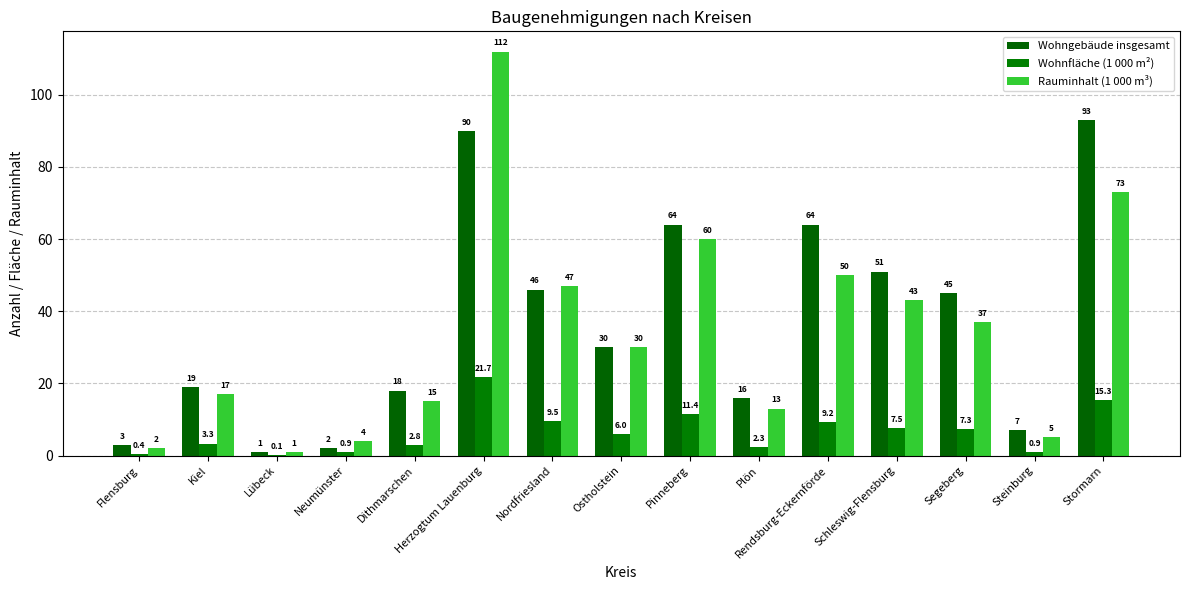

At which label is Wohnfläche (1 000 m²) closest to 10?

Nordfriesland